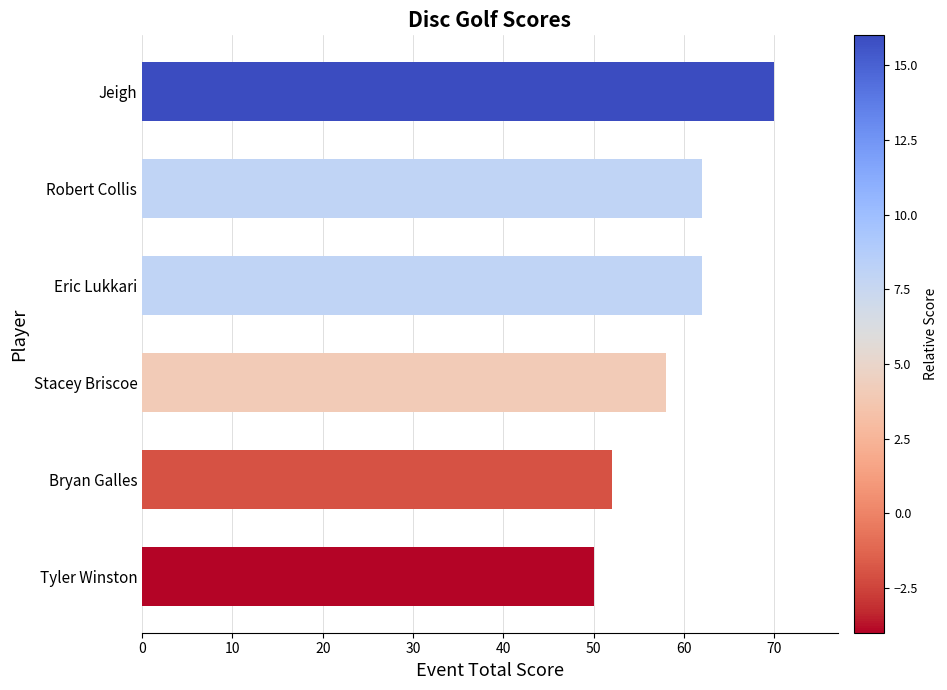

How many values are between 52 and 62?

4